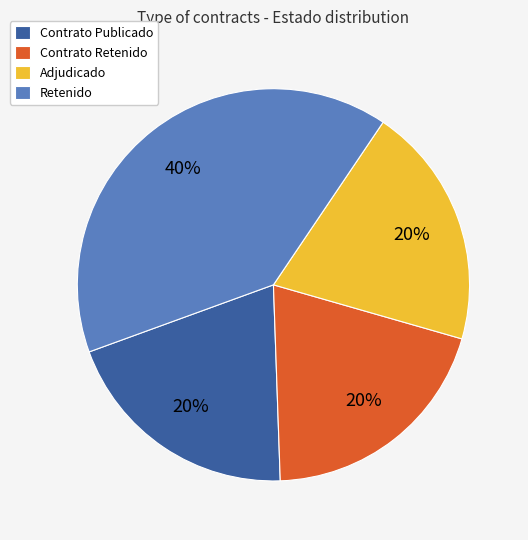

To the nearest percent, what is the combined percentage of Adjudicado and Retenido?

60%